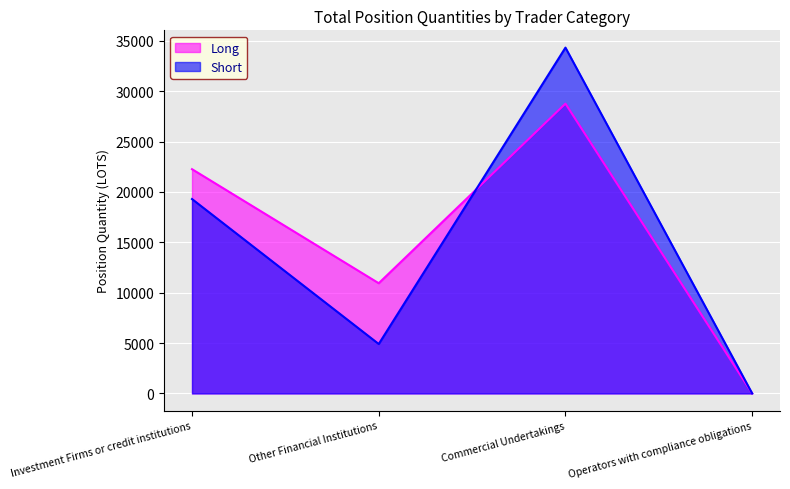

What is the label of the 1st point from the left?

Investment Firms or credit institutions